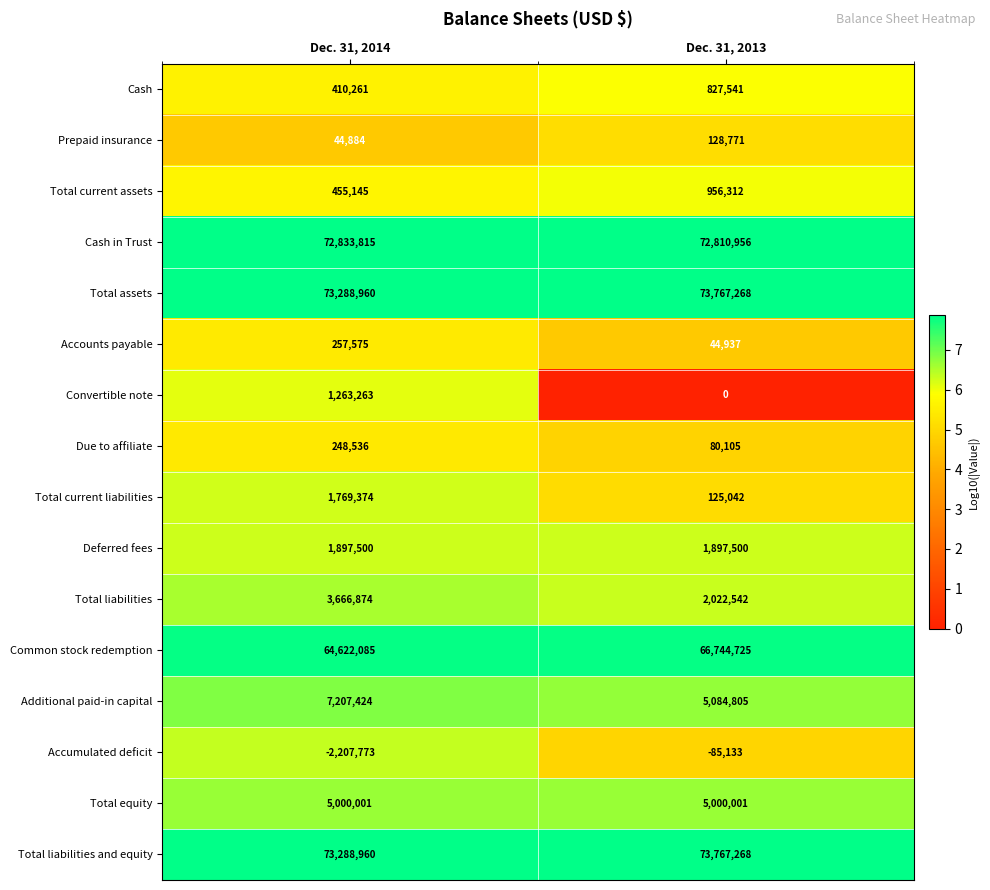

At which category is the sum across all series the highest?

Dec. 31, 2014